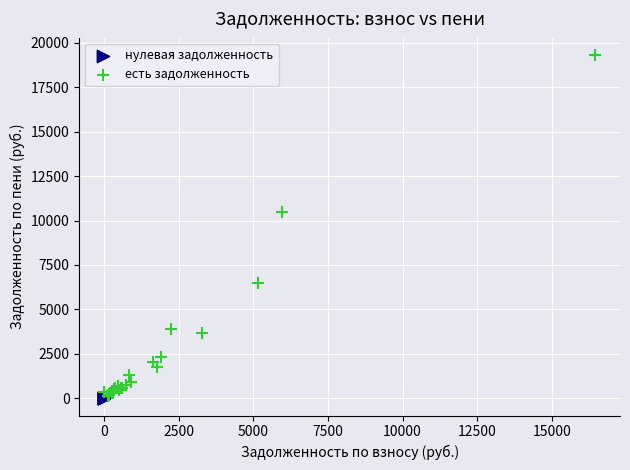

Which series reaches the maximum Y coordinate?

есть задолженность